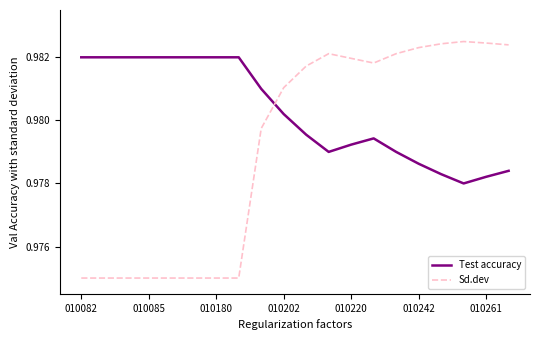

Which series has the largest range (max minus min)?

Sd.dev